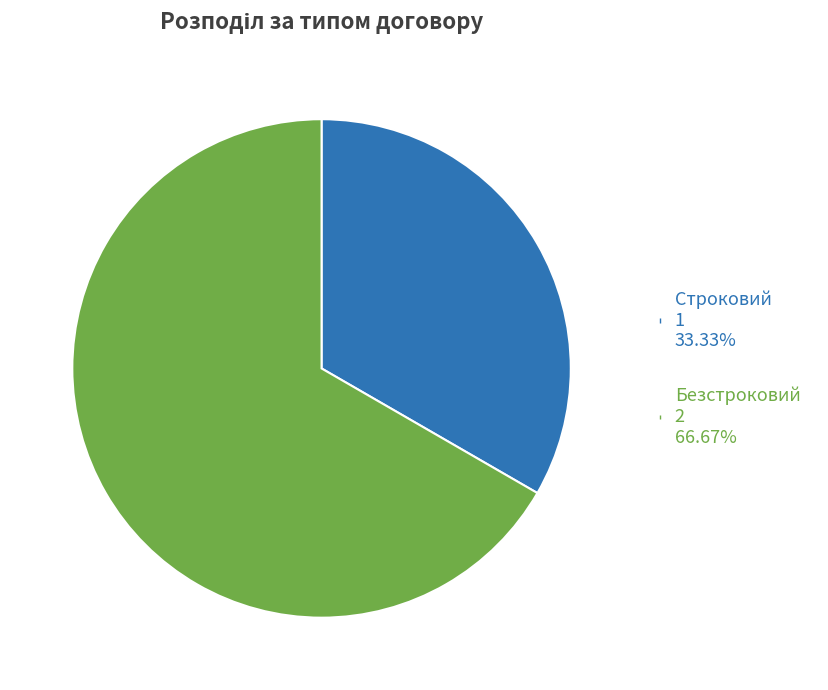

The Строковий slice represents 42% of the pie. True or false?

False